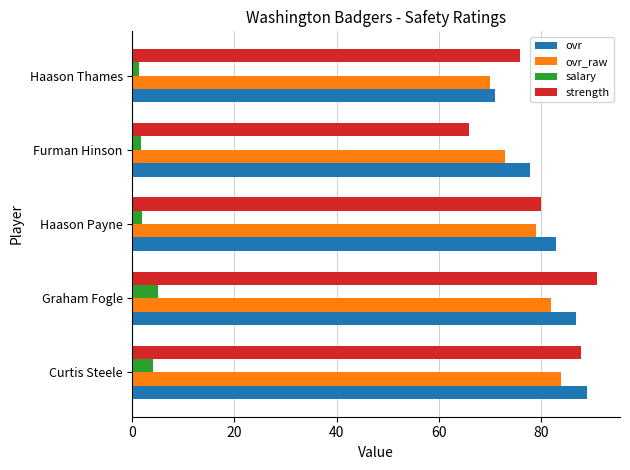

At which label does strength reach its peak?

Graham Fogle